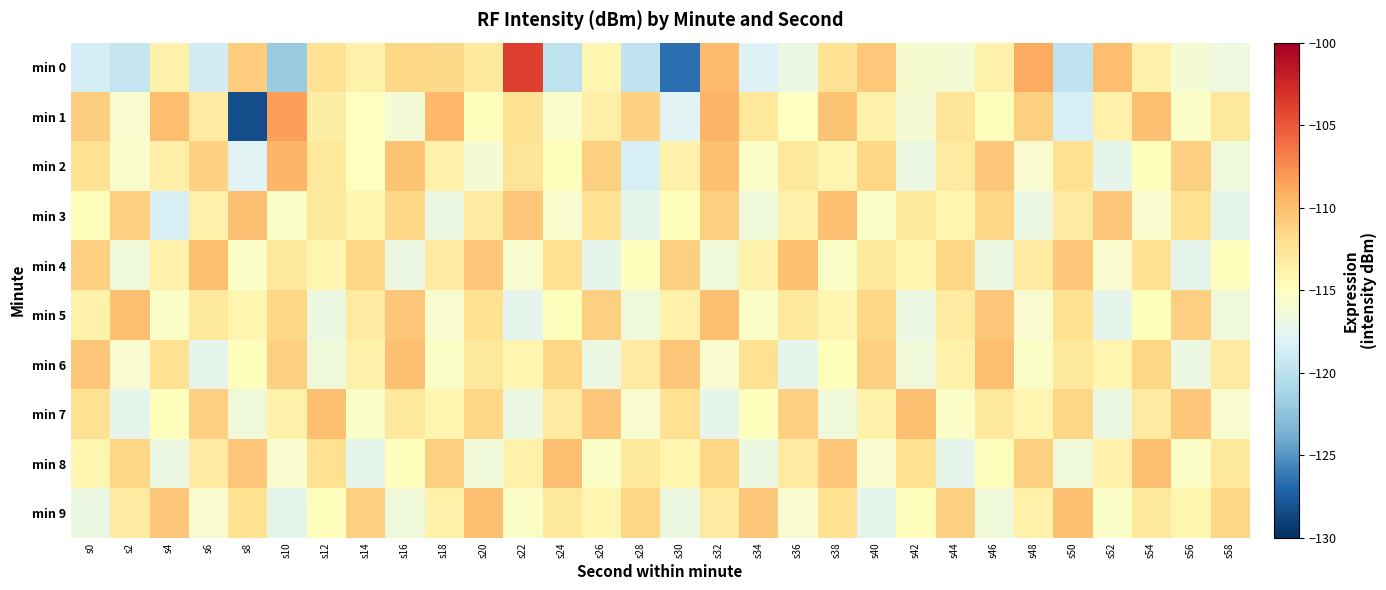

List the series in order of their peak value, lowest first.

min 3, min 4, min 5, min 6, min 7, min 8, min 9, min 2, min 1, min 0